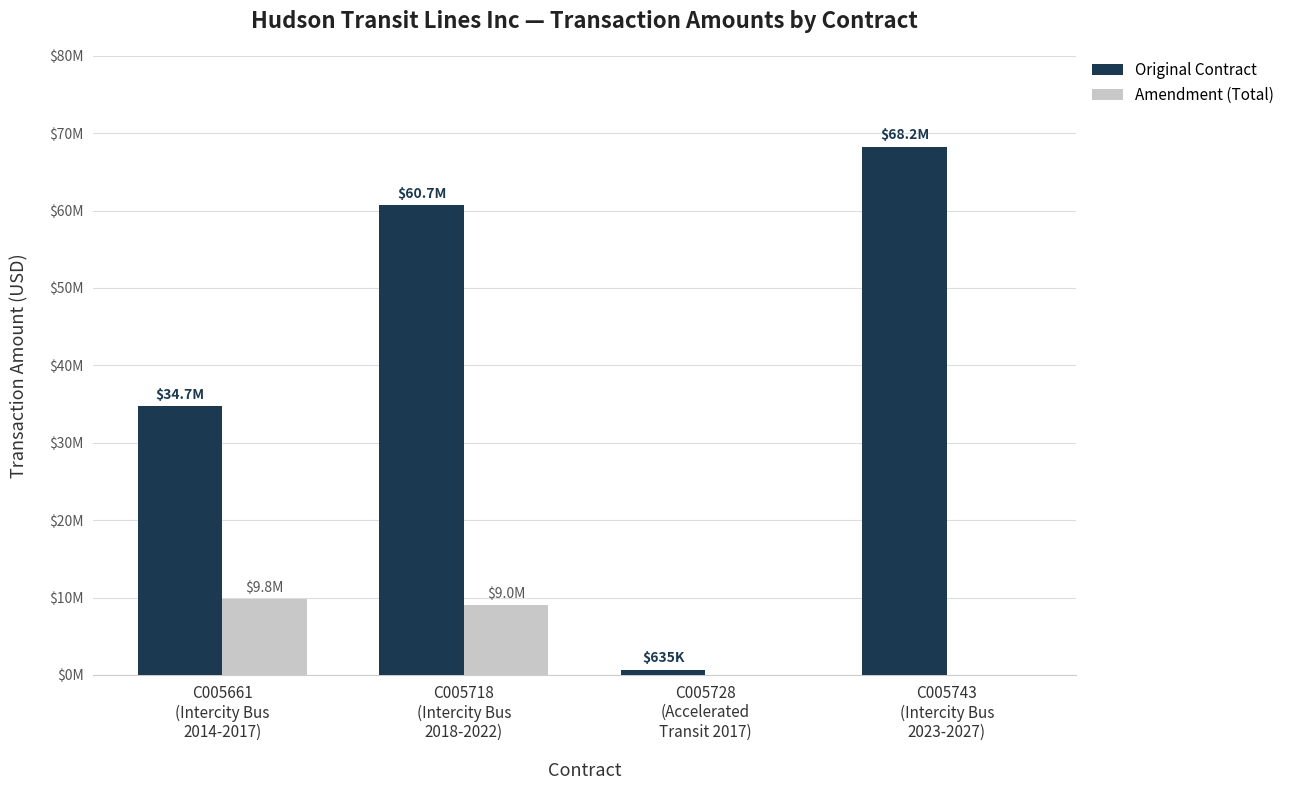

What is the difference between the second highest and minimum values in the Amendment (Total) series?

8988855.0